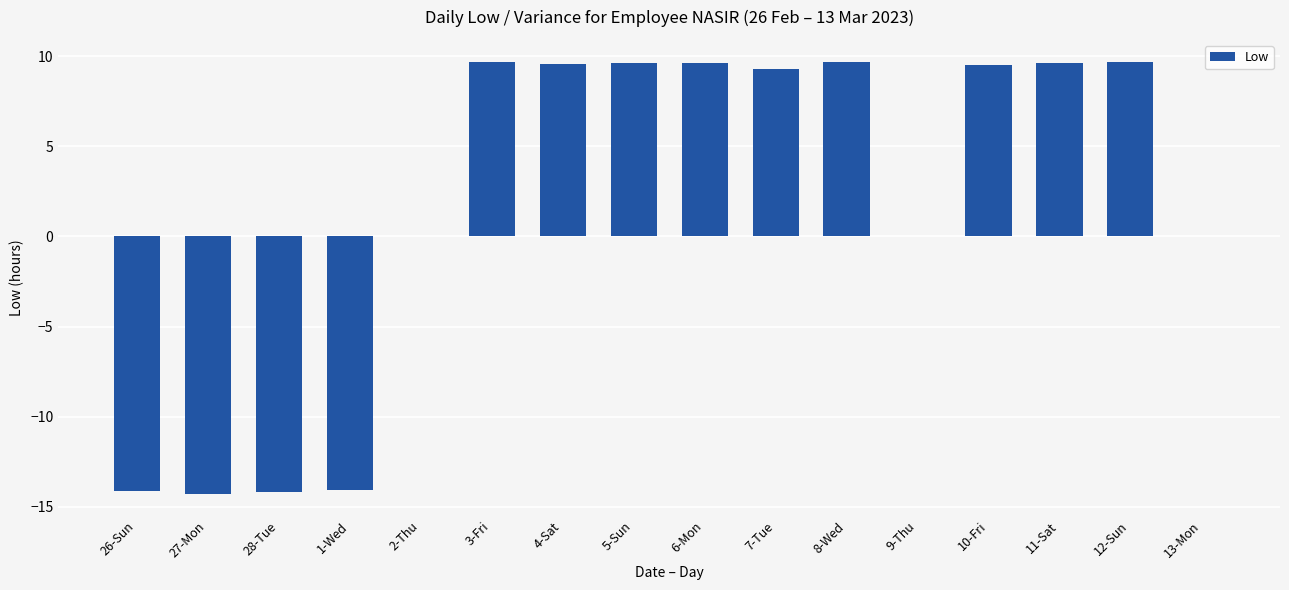

What is the greatest value displayed?

9.7